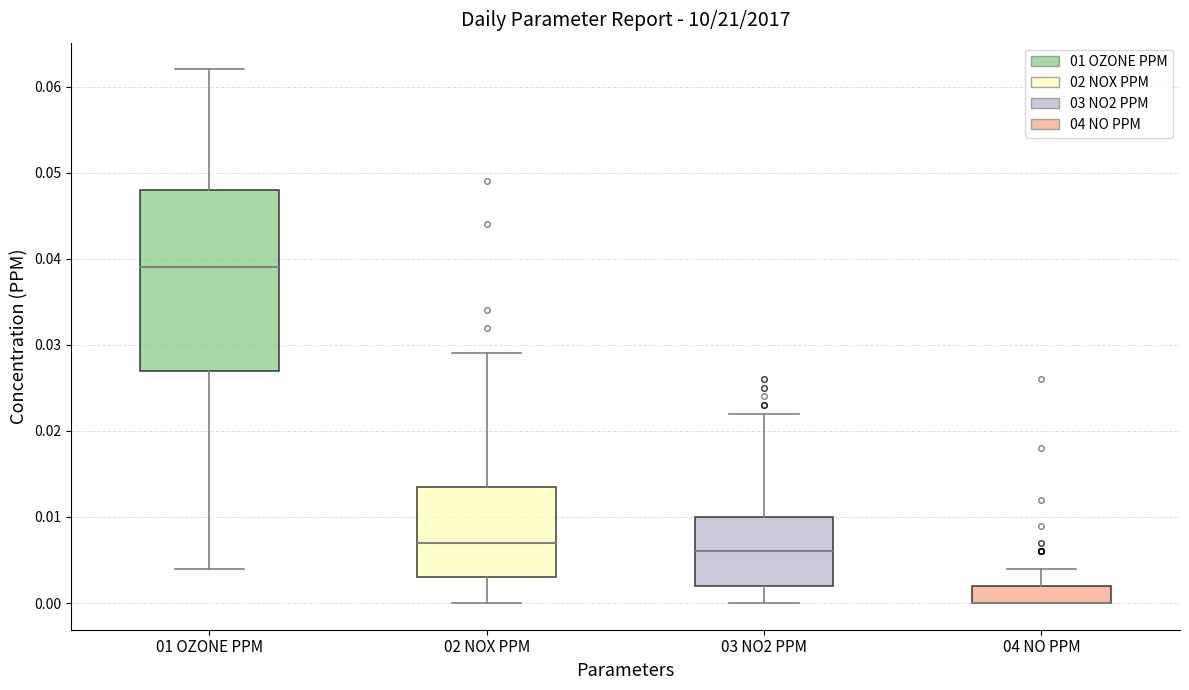

Which box is the tallest, from its lower edge to its upper edge?

01 OZONE PPM